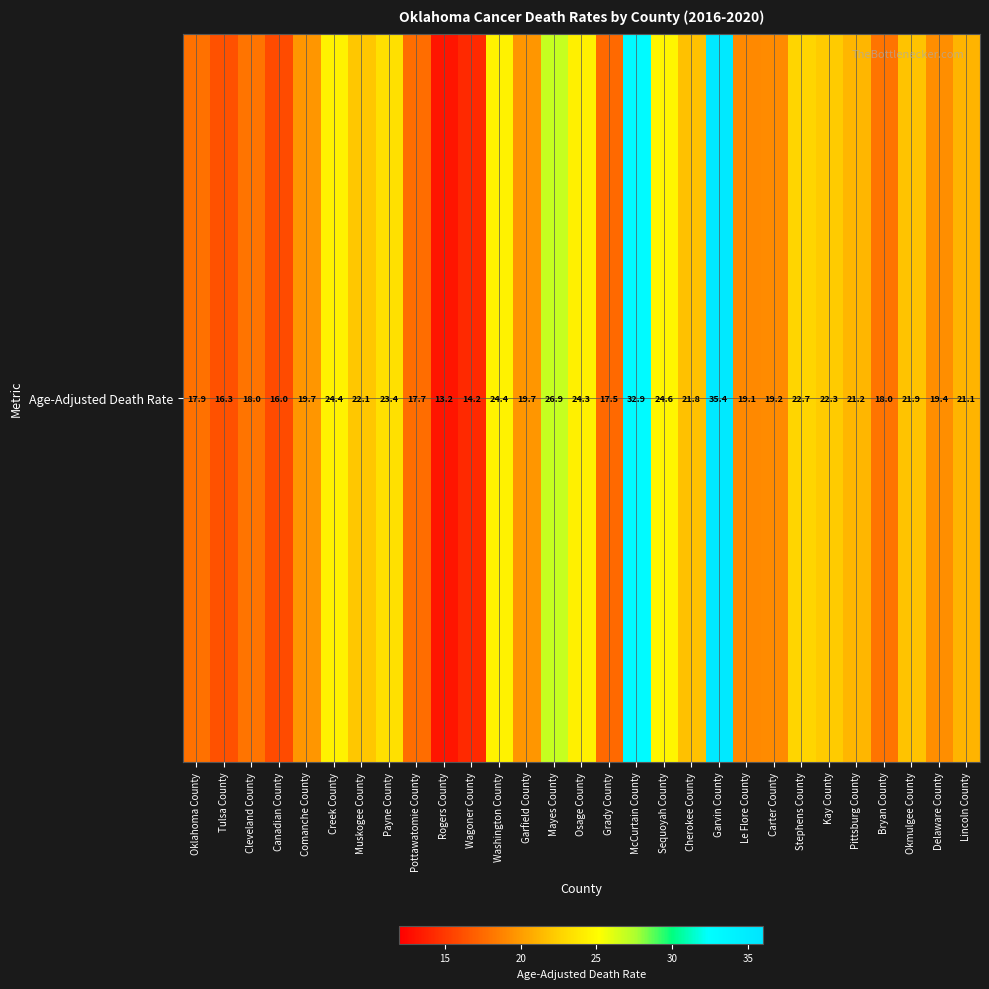

The value at Garvin County is 53.2. True or false?

False